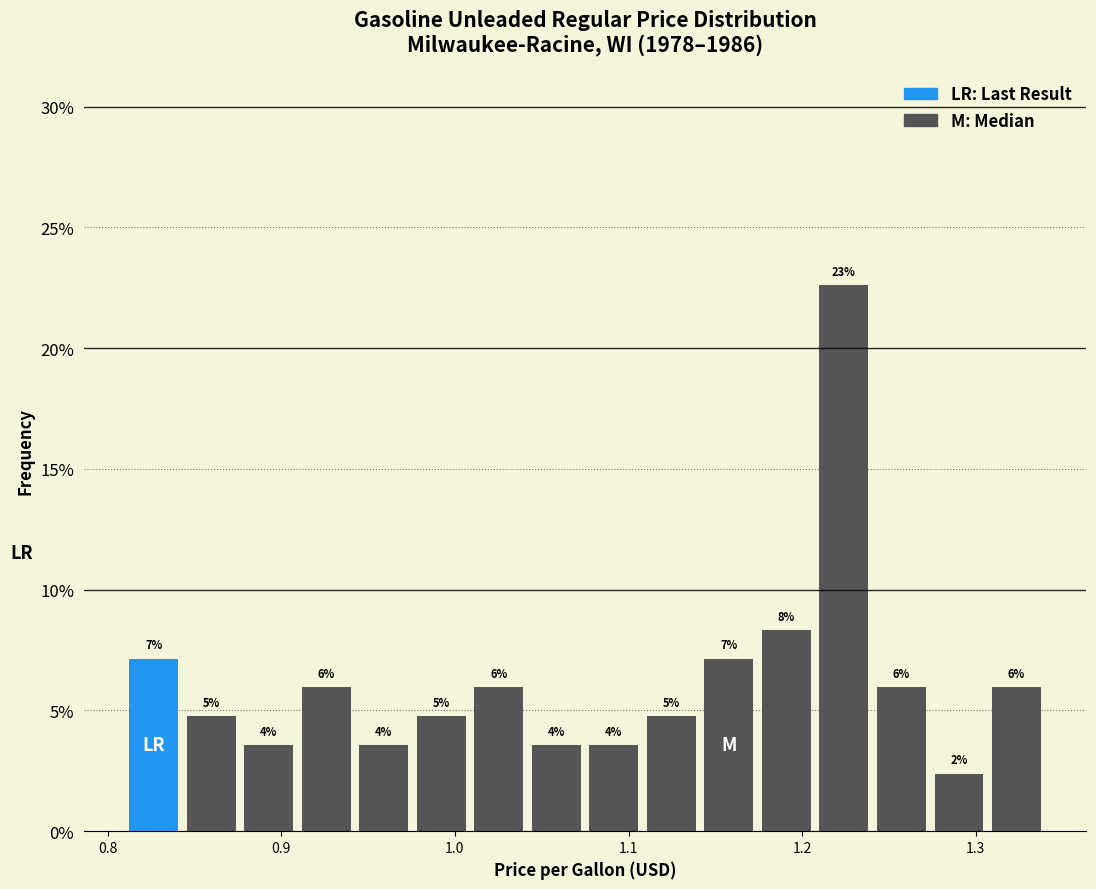

Around what value on the x-axis is the tallest bar? Give the approximate position of its centre, as read against the axis.

1.22